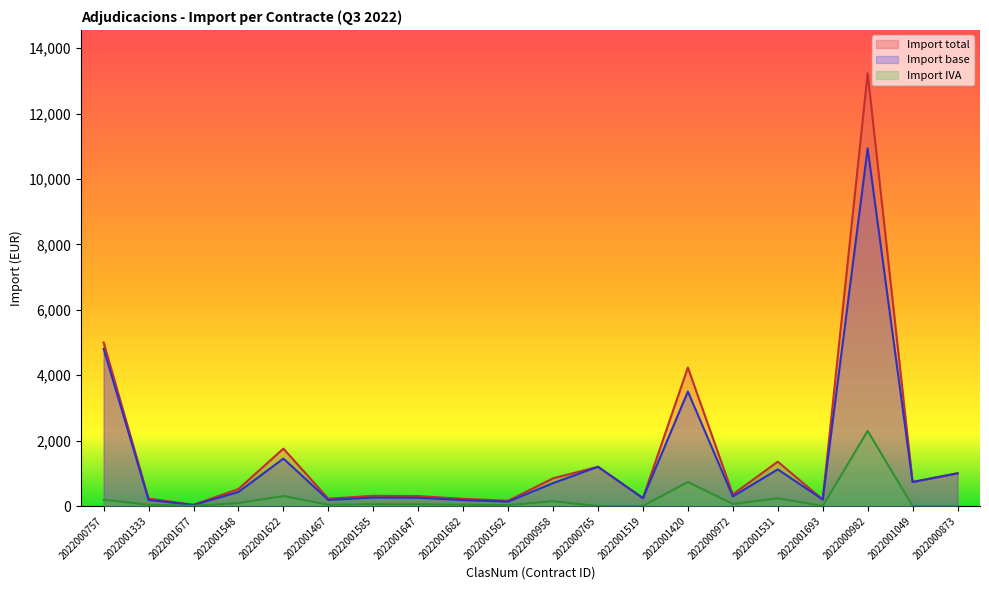

At how many categories does at least one series exceed 4062?

3